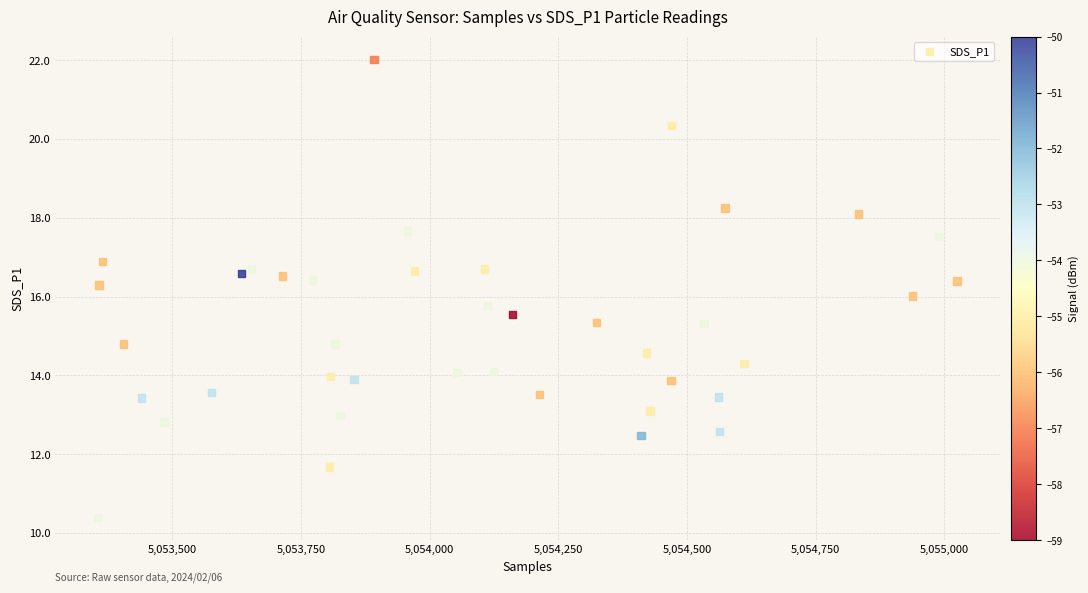

What is the range of Y values (max minus min)?

11.6